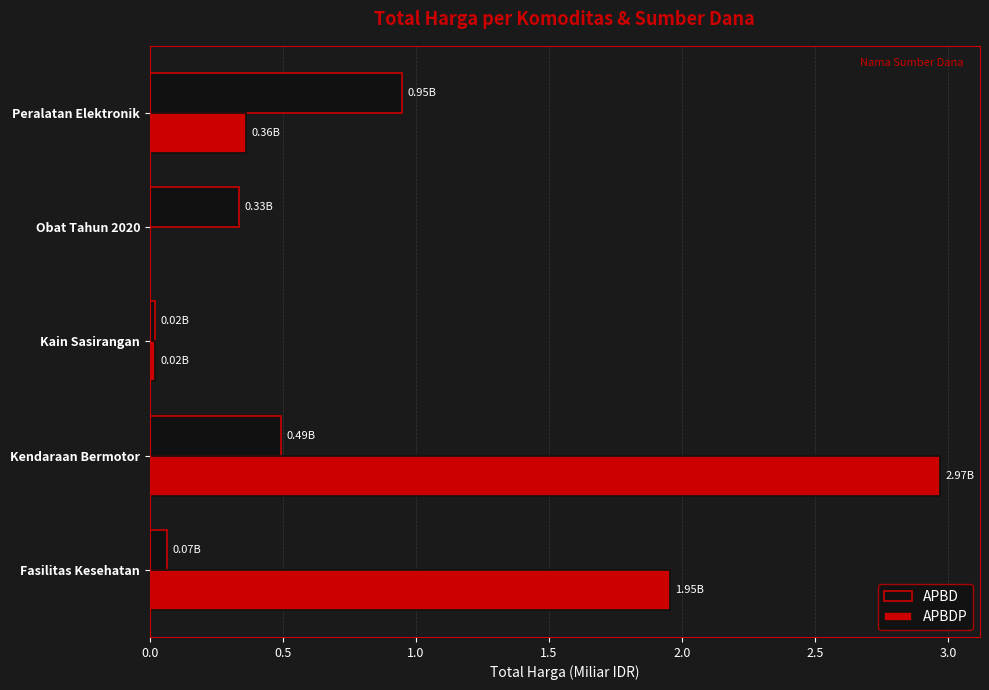

Which series changed the most between Kendaraan Bermotor and Peralatan Elektronik?

APBDP